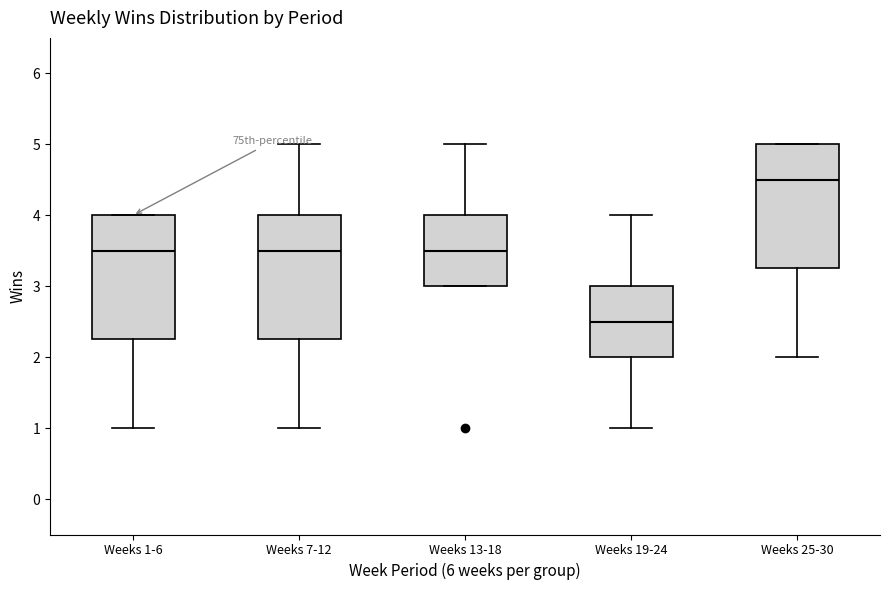

Reading left to right, transcribe this box plot: for each box, give where its median line is, the range the box spans, and where its two whiskers end, as read against the y-axis. The values are not printed on the chart, so give them approximately, as read against the axis.

Weeks 1-6: median 3.5, box 2.3 to 4.0, whiskers 1.0 to 4.0
Weeks 7-12: median 3.5, box 2.3 to 4.0, whiskers 1.0 to 5.0
Weeks 13-18: median 3.5, box 3.0 to 4.0, whiskers 3.0 to 5.0
Weeks 19-24: median 2.5, box 2.0 to 3.0, whiskers 1.0 to 4.0
Weeks 25-30: median 4.5, box 3.3 to 5.0, whiskers 2.0 to 5.0